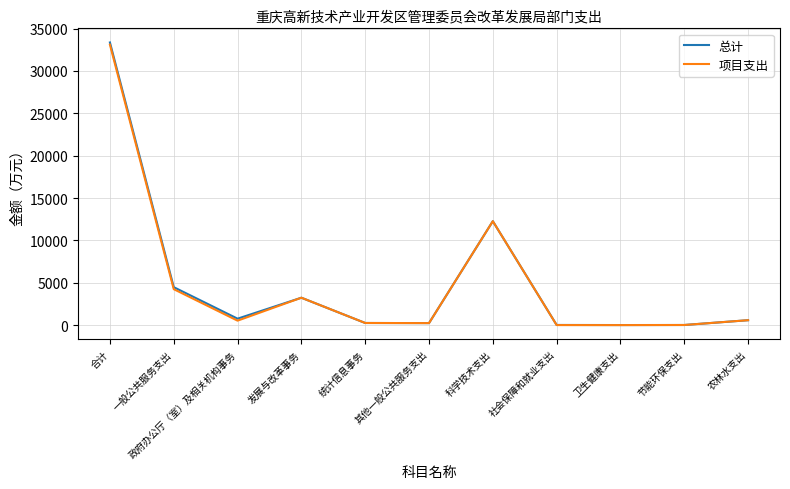

The value of 项目支出 at 科学技术支出 is 12265.3. True or false?

True